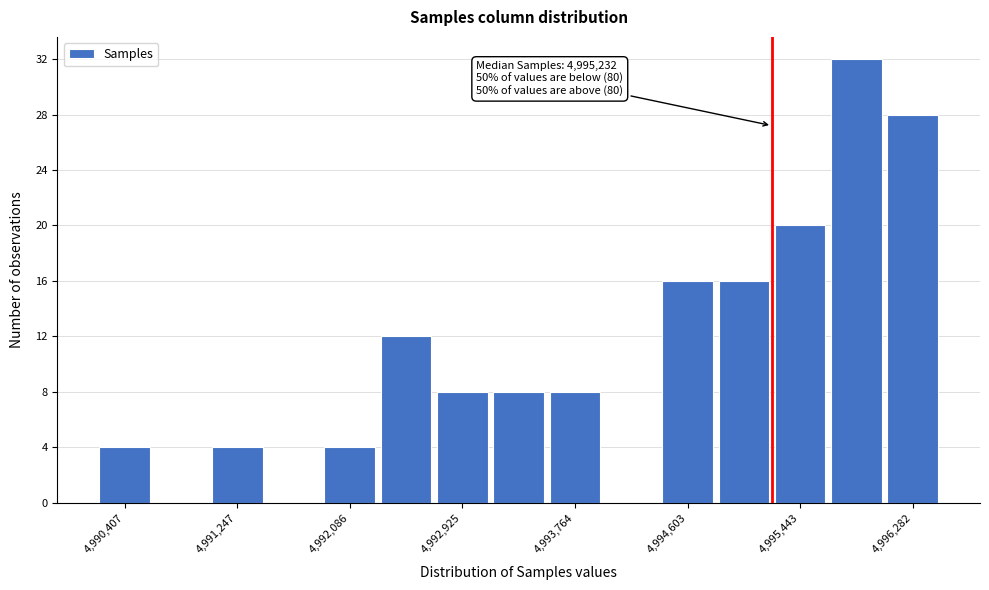

Which range on the x-axis has the tallest bar?

4995700 to 4996100